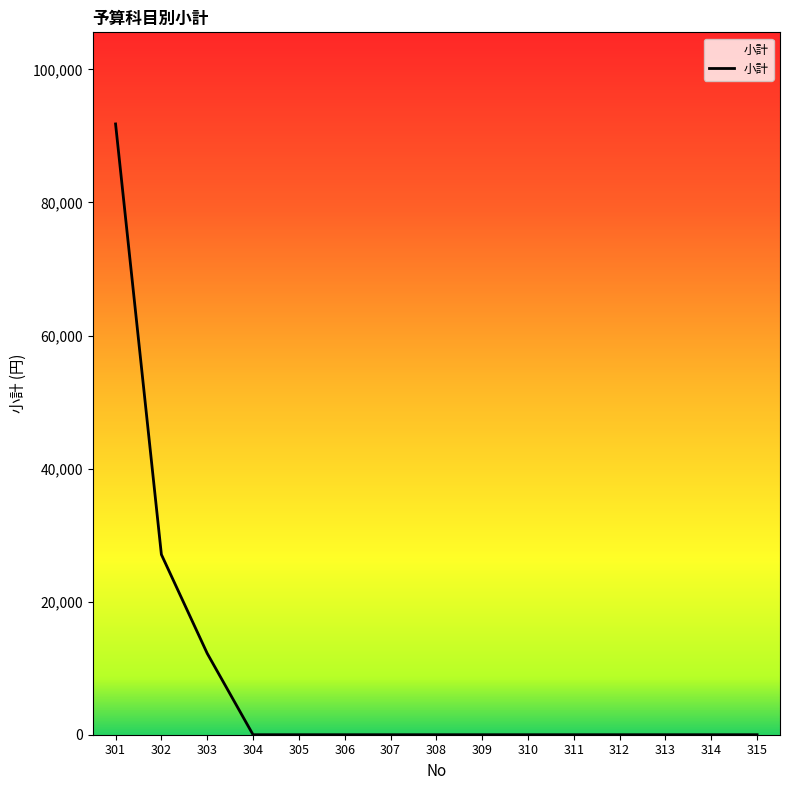

What is the difference between the maximum and minimum values?

91800